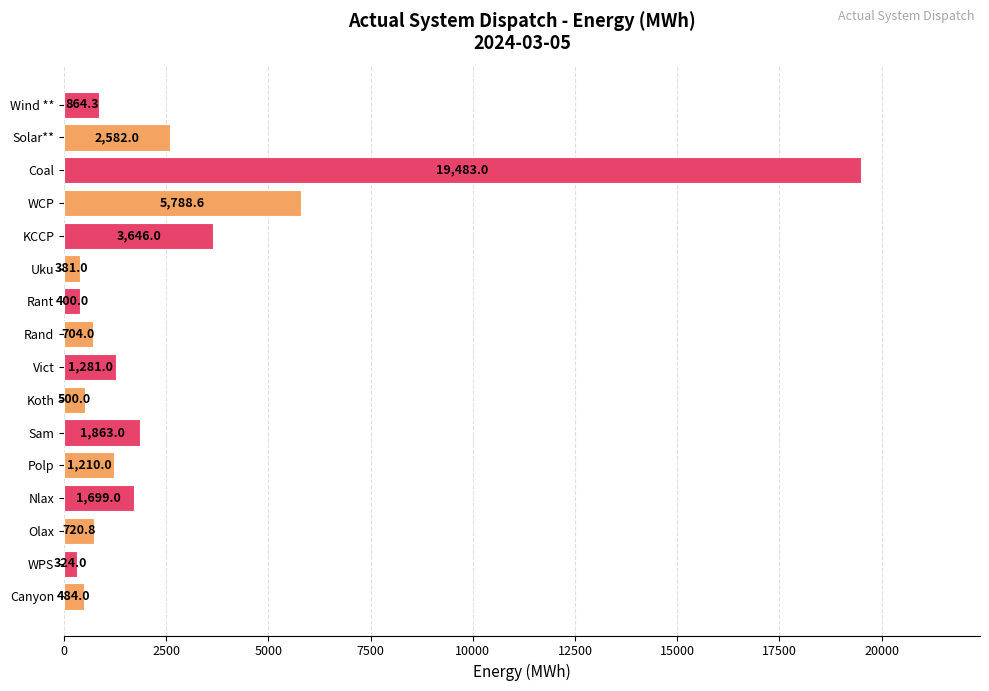

At which label is the value closest to 9903?

WCP